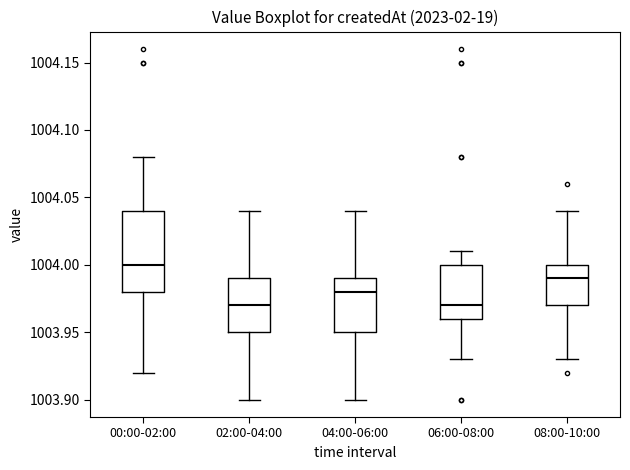

Where is the upper edge of the box for 02:00-04:00 on the y-axis? The values are not printed on the chart, so give them approximately, as read against the axis.

1003.99